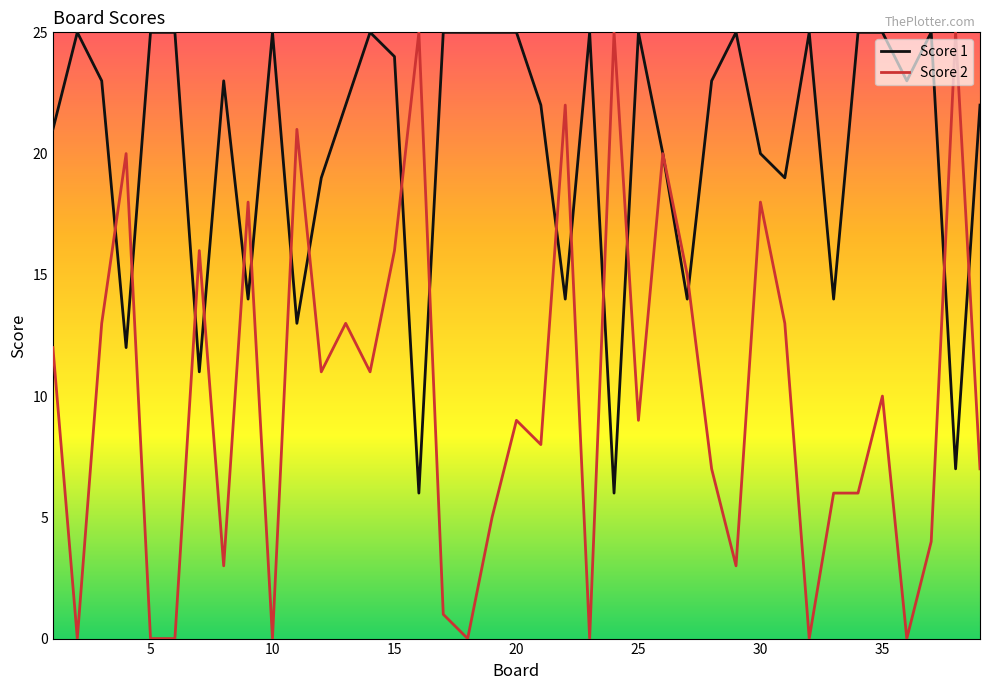

What is the greatest value displayed?

25